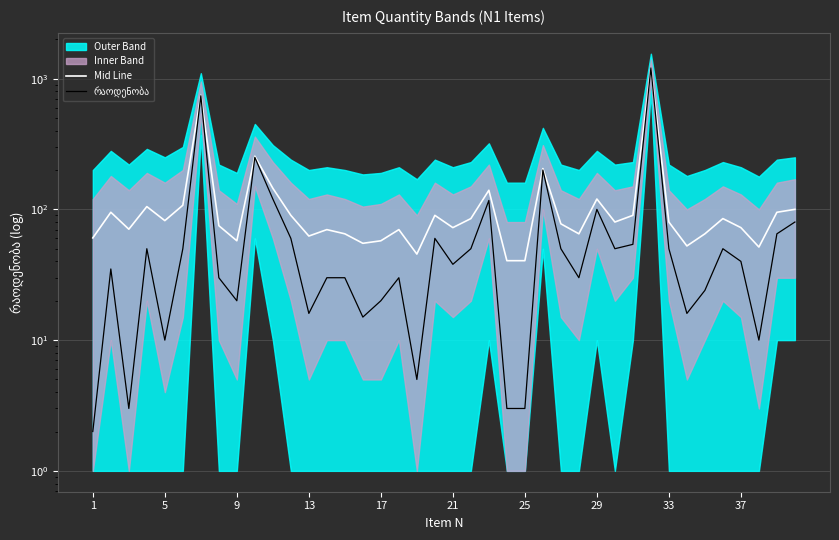

What is the difference between the second highest and second lowest values in the რაოდენობა series?

737.0